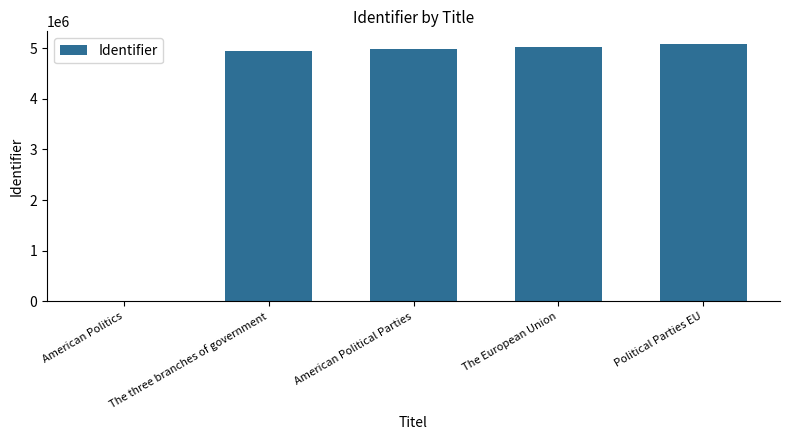

True or false: the data shows 4972240 at American Political Parties.

True